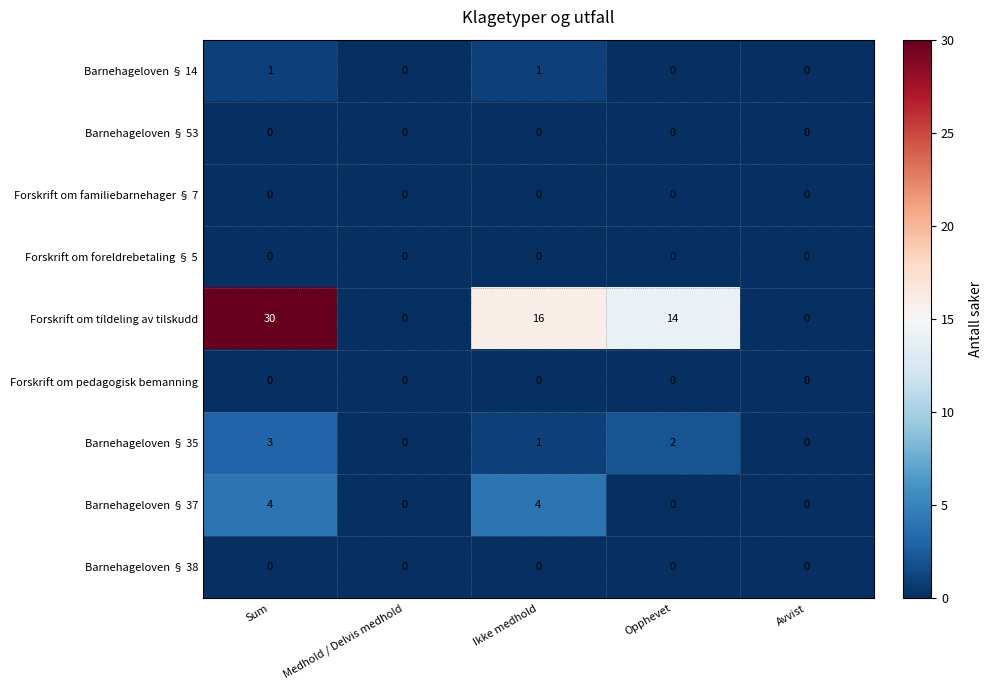

Which series has the largest total across all categories?

Forskrift om tildeling av tilskudd